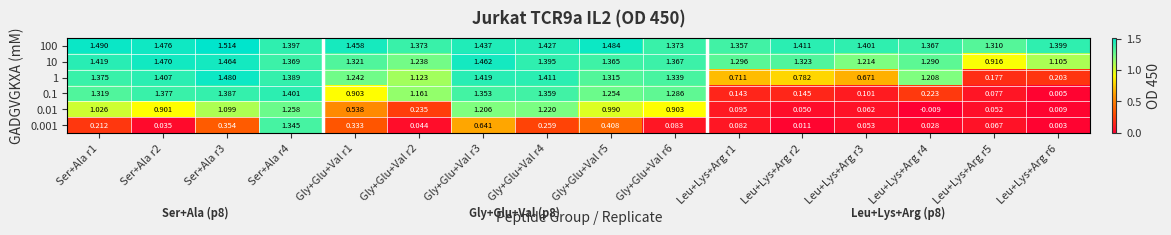

What is the total value across all series at Leu+Lys+Arg r3?

3.5